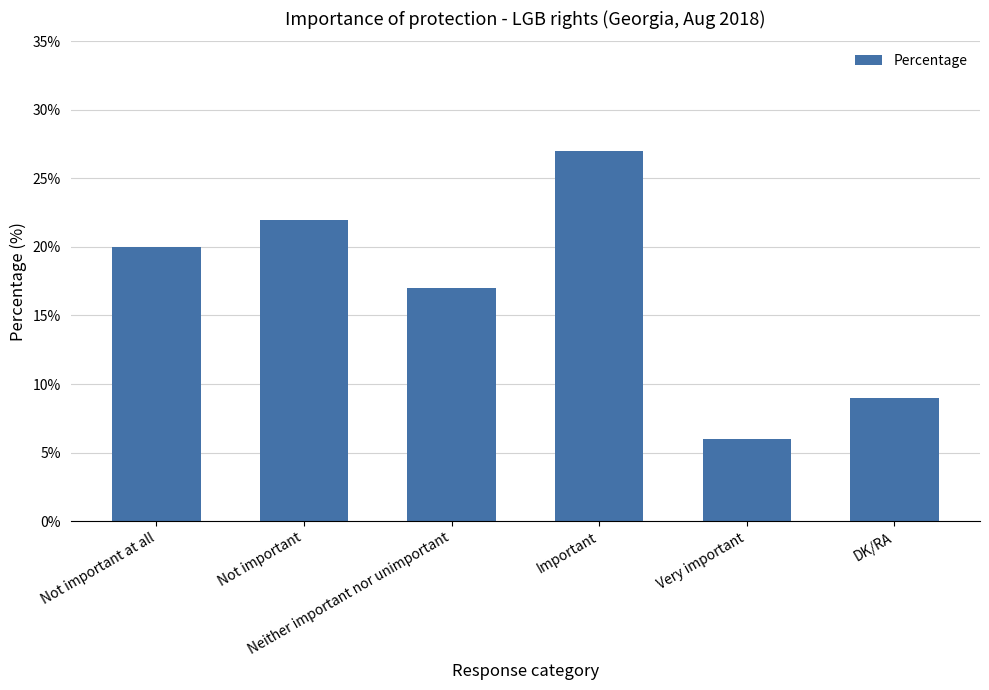

Which category has the lowest value across all series?

Very important